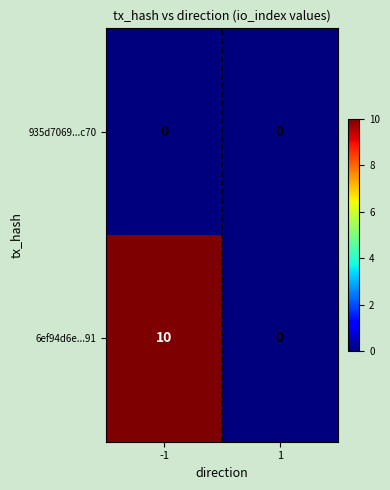

What is the sum of all 6ef94d6e...91 values?

10